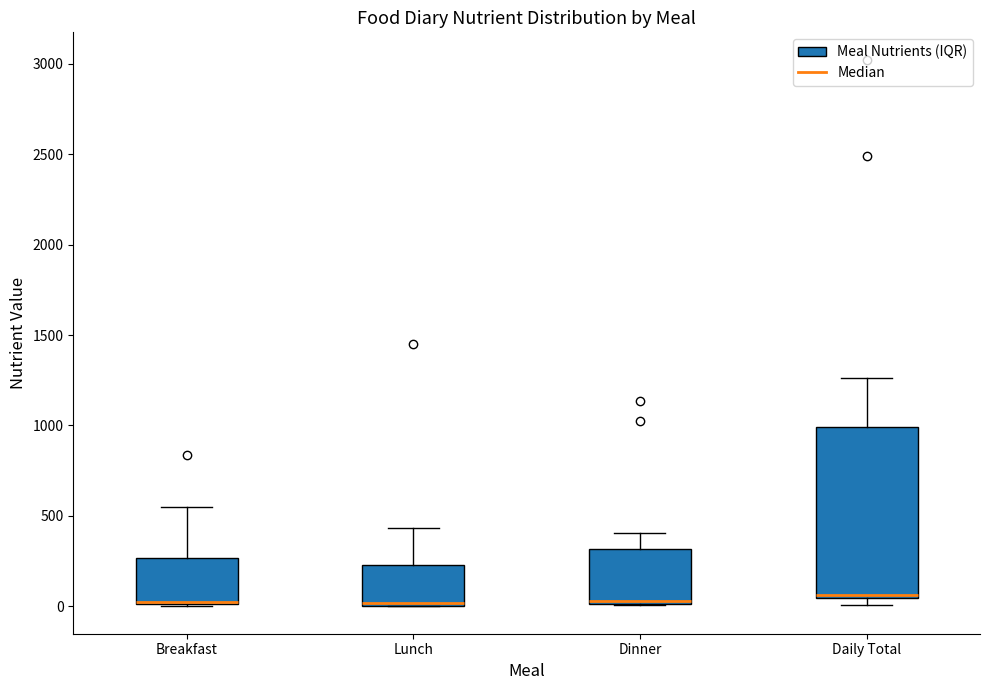

Reading left to right, read every box against the y-axis: the position of its median line, the range the box covers, and the ends of its whiskers. The values are not printed on the chart, so give them approximately, as read against the axis.

Breakfast: median 50, box 0 to 250, whiskers 0 to 550
Lunch: median 0 (just above the box's lower edge), box 0 to 250, whiskers 0 to 450
Dinner: median 50 (drawn on the box's lower edge), box 0 to 300, whiskers 0 to 400
Daily Total: median 50 (just above the box's lower edge), box 50 to 1000, whiskers 0 to 1250